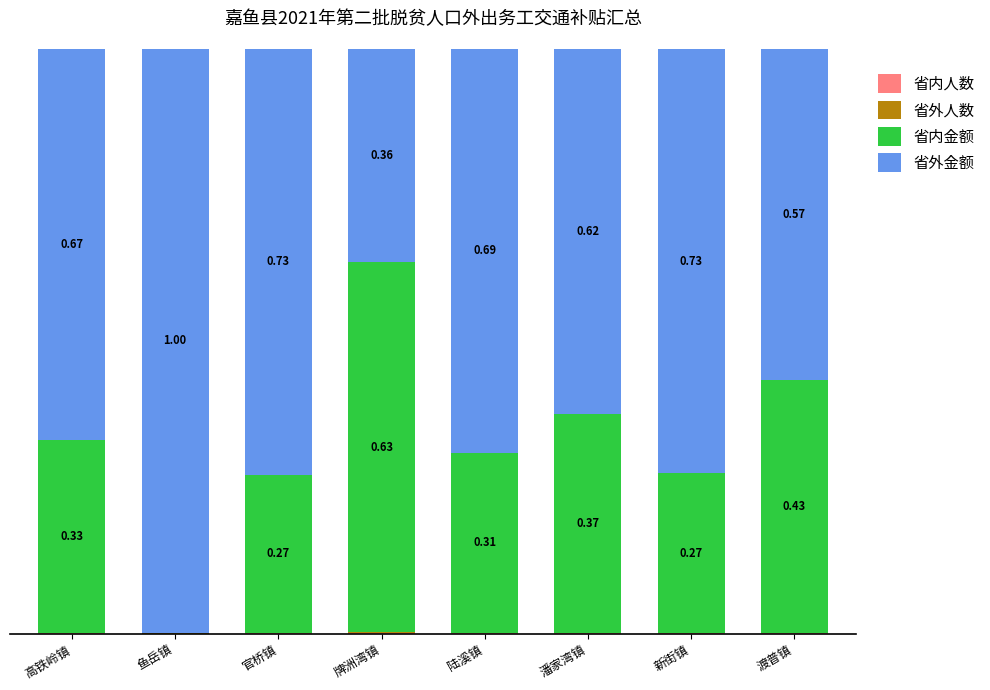

True or false: 省外金额 has a value of 0.4 at 牌洲湾镇.

True